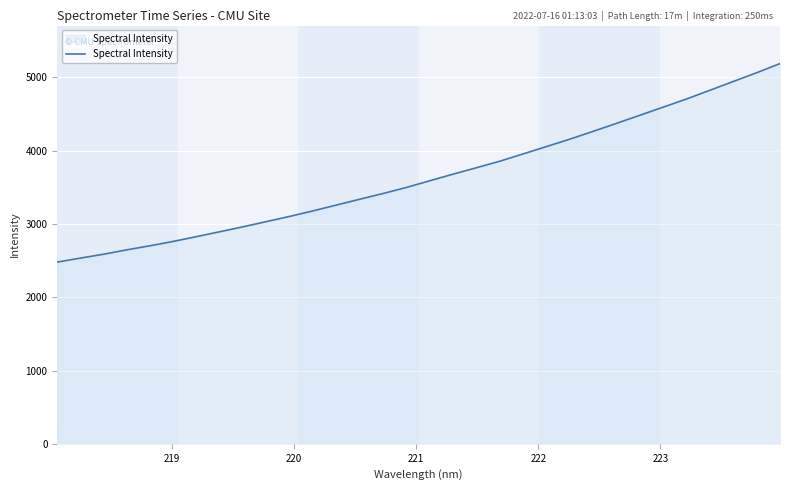

What is the maximum value shown in the chart?

5188.4